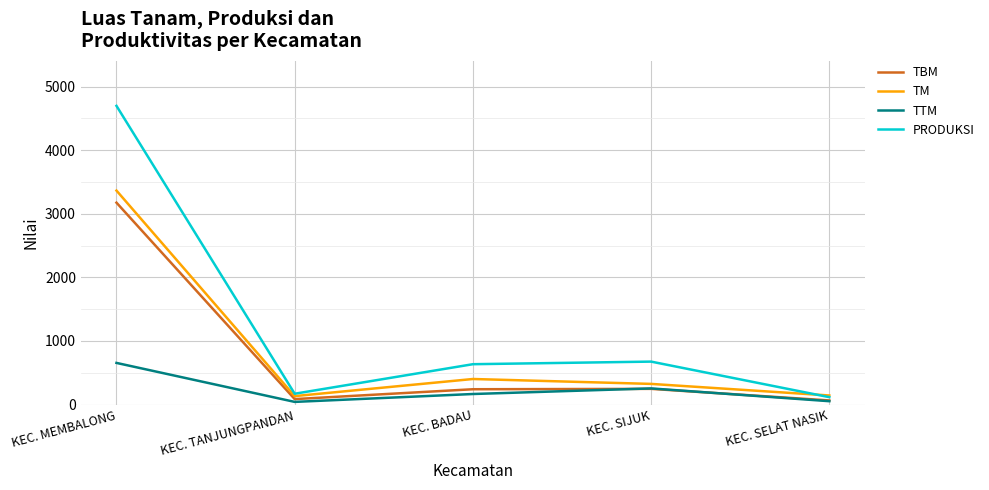

Does the chart display data point markers on the line(s)?

No